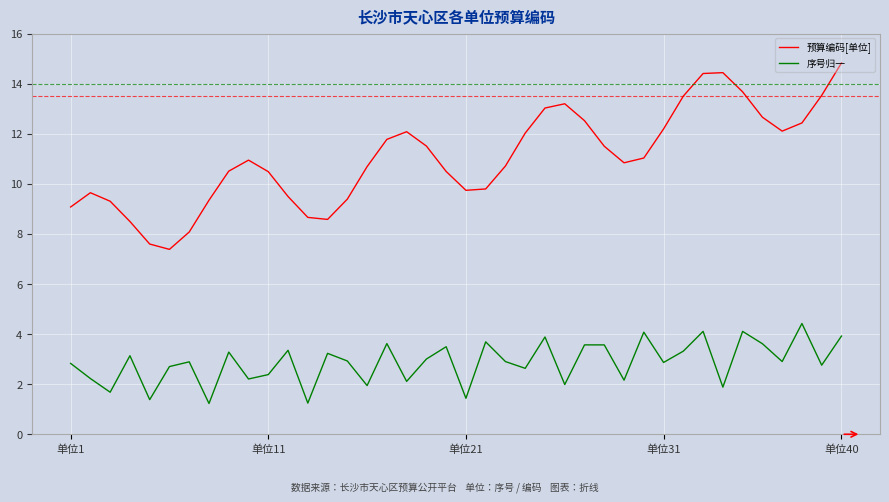

Which series has the largest total across all categories?

预算编码[单位]